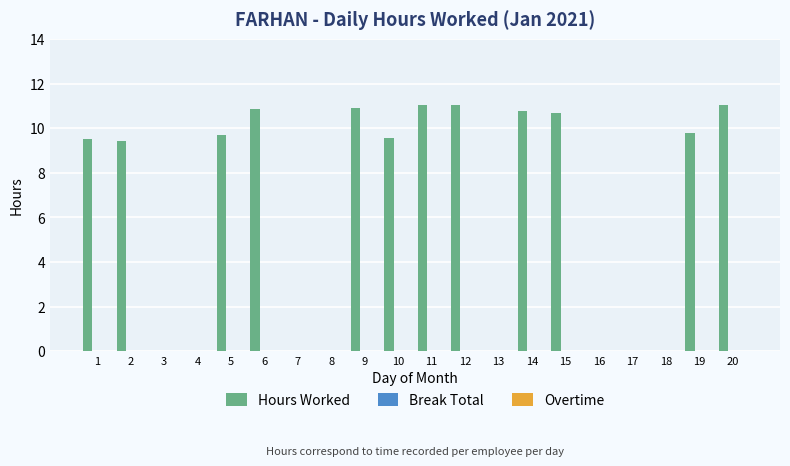

What is the maximum value shown in the chart?

11.1